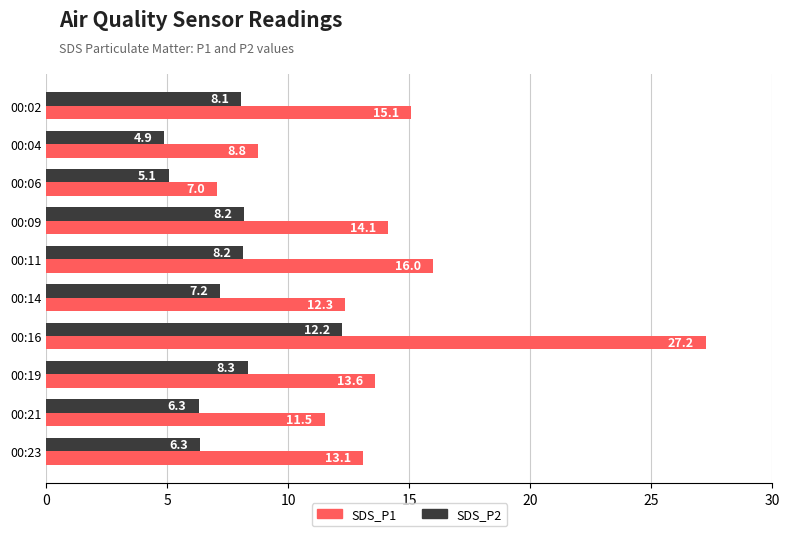

At which label does SDS_P2 reach its minimum?

00:04